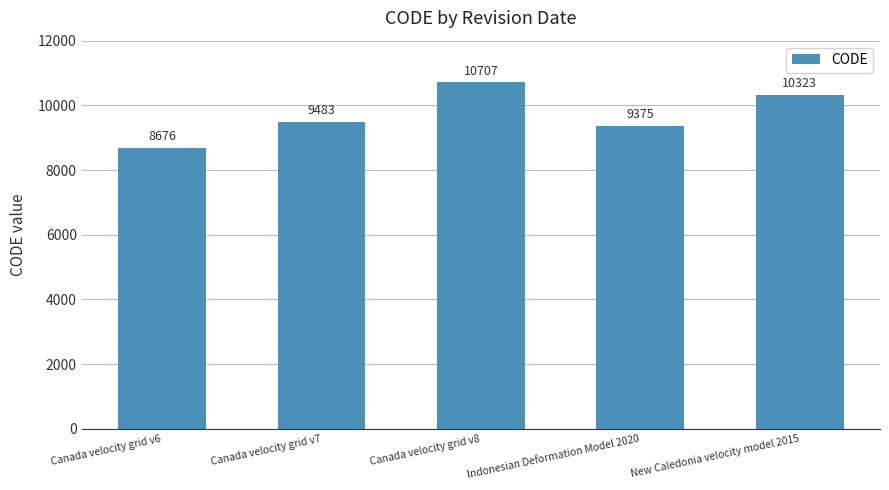

What is the approximate value at Canada velocity grid v6, to the nearest 10?

8680